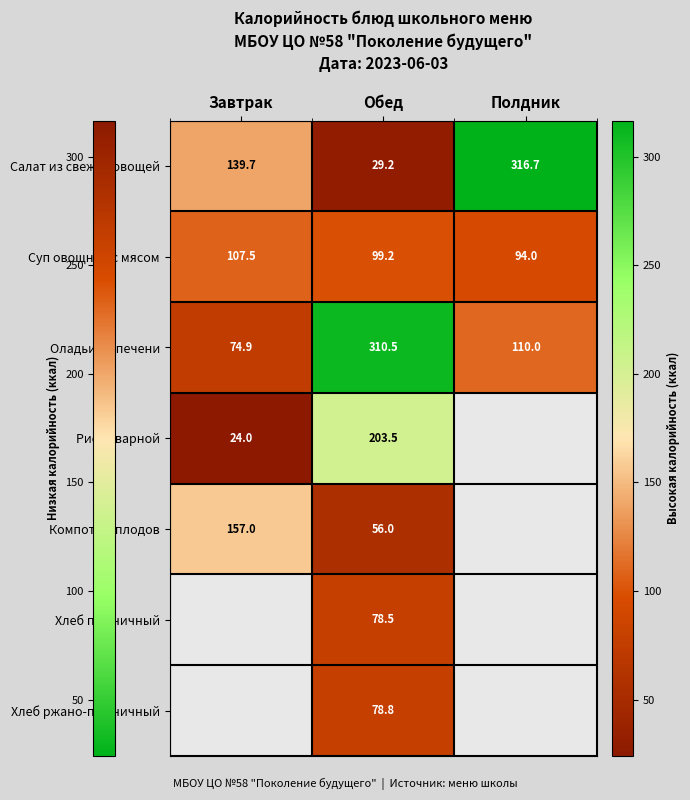

Is the value of Компот из плодов at Обед greater than the value of Суп овощной с мясом at Полдник?

No